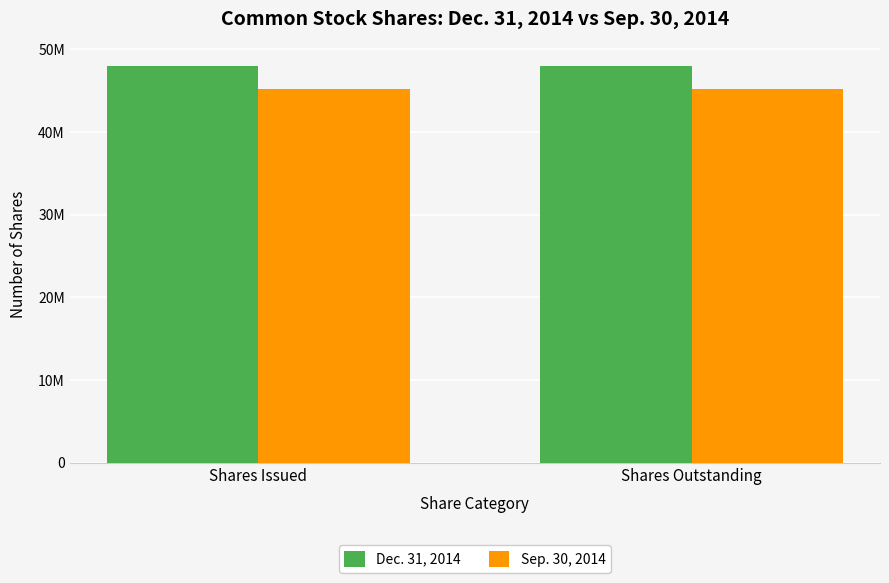

Which category has the highest value across all series?

Shares Issued